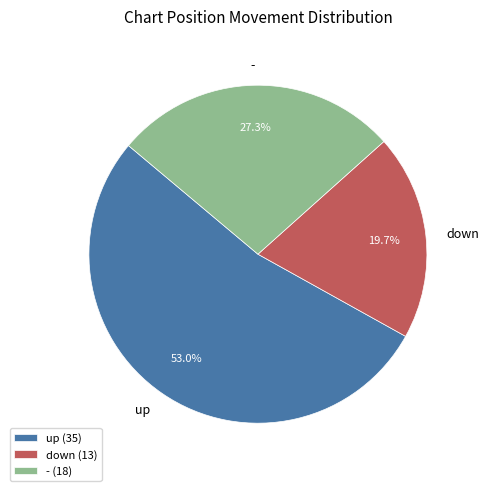

Does up account for over 50% of the chart?

Yes